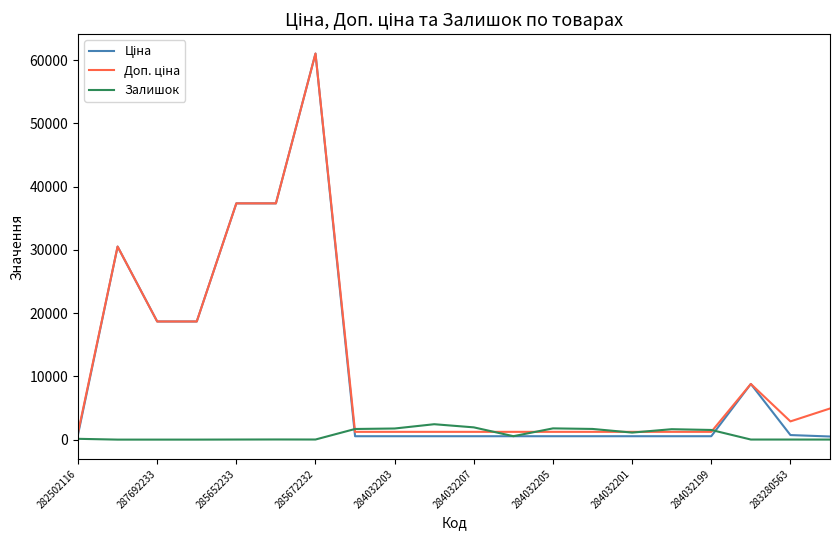

How many series are shown in this chart?

3